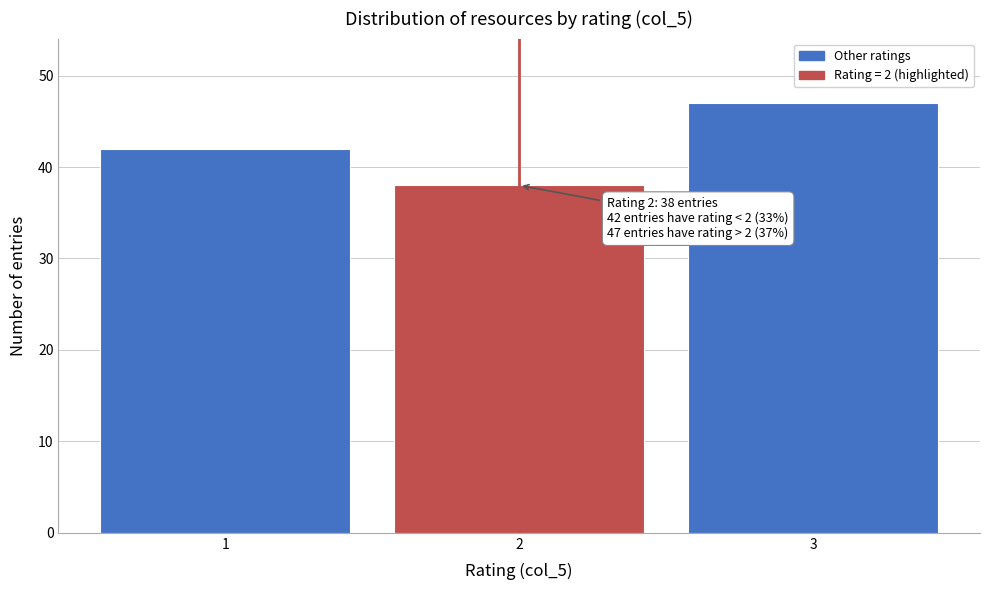

Reading left to right, list all the values displayed in this chart.

1=42	2=38	3=47